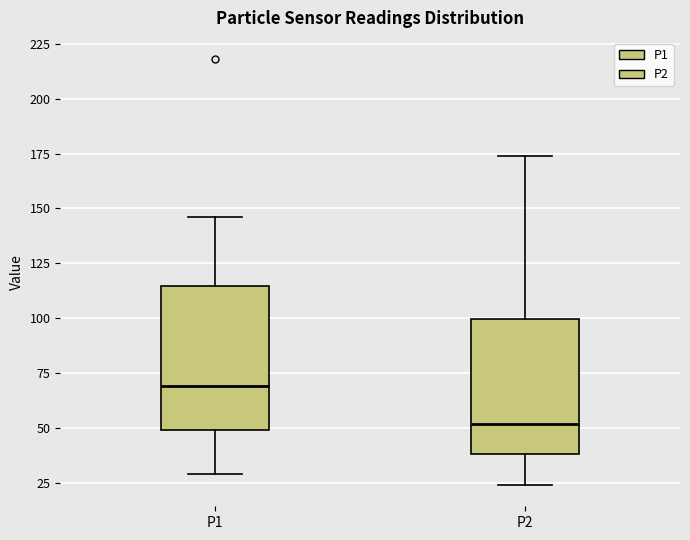

Reading left to right, transcribe this box plot: for each box, give where its median line is, the range the box spans, and where its two whiskers end, as read against the y-axis. The values are not printed on the chart, so give them approximately, as read against the axis.

P1: median 70, box 50 to 115, whiskers 30 to 145
P2: median 50, box 40 to 100, whiskers 25 to 175